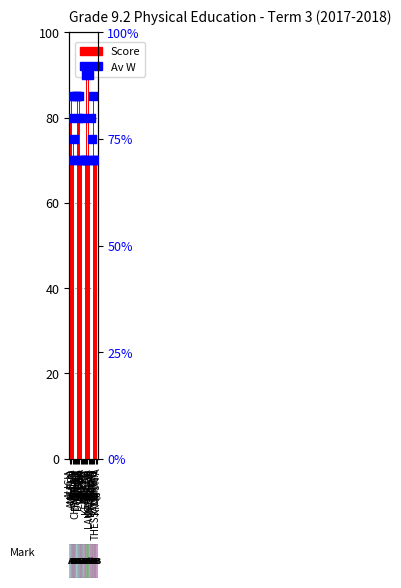

Which series reaches the maximum Y coordinate?

Score